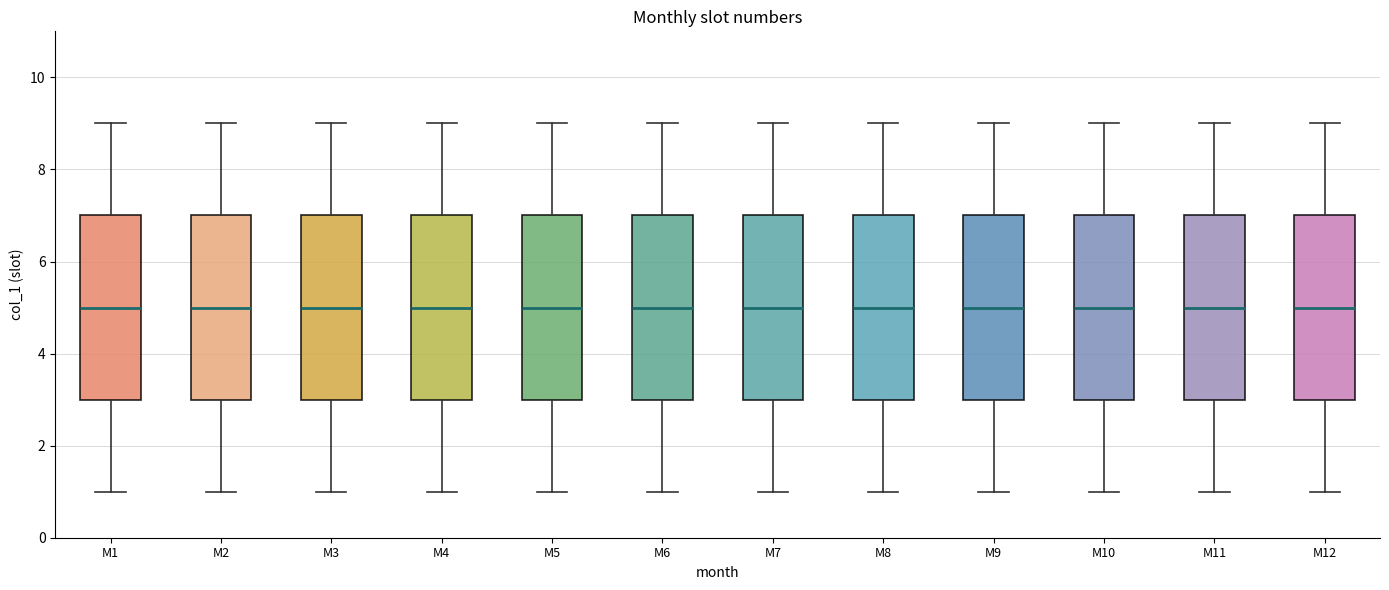

Where does the upper whisker of the box for M9 end on the y-axis? The values are not printed on the chart, so give them approximately, as read against the axis.

9